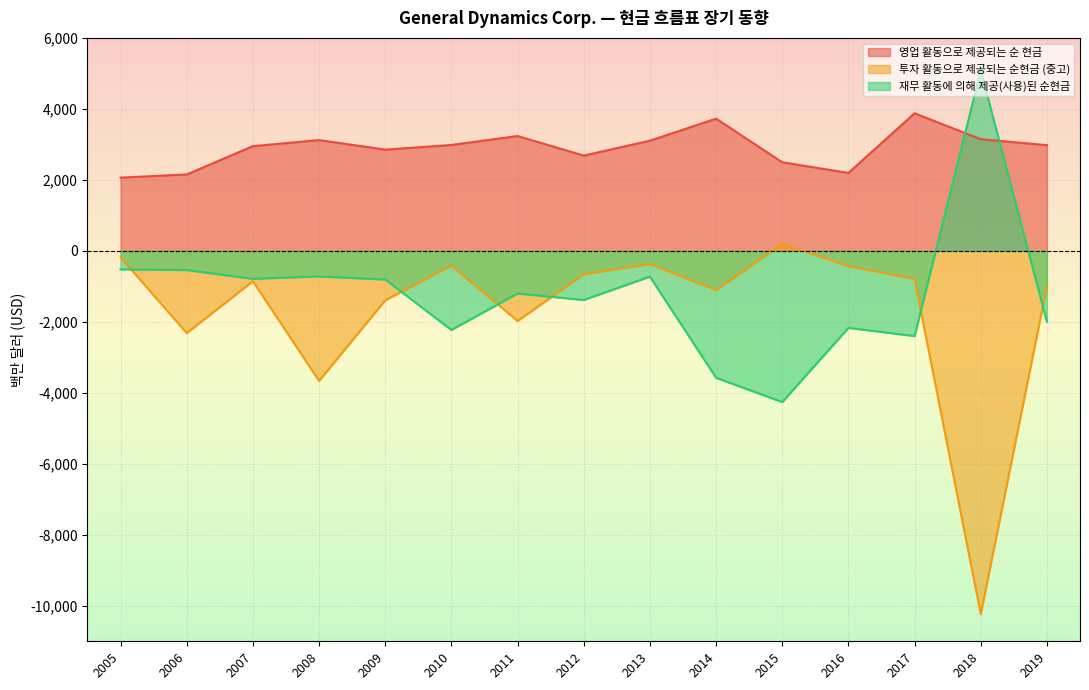

At how many categories does at least one series exceed -7569?

15